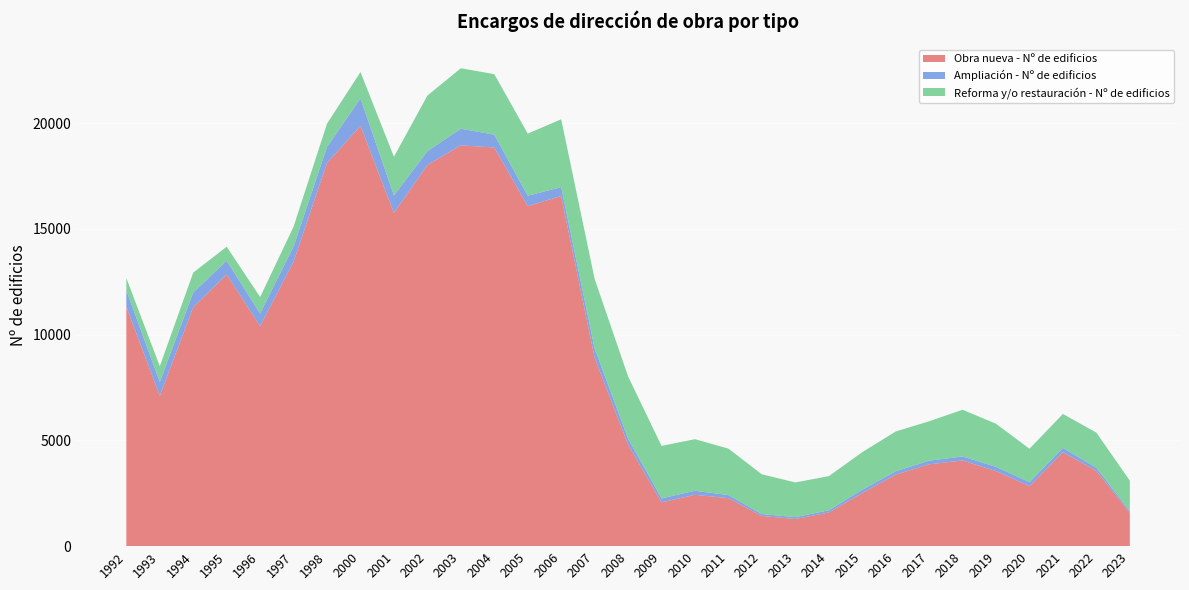

Reading left to right, extract all data points from this chart.

Obra nueva - Nº de edificios: 1992=11316	1993=7105	1994=11295	1995=12838	1996=10400	1997=13446	1998=18120	2000=19863	2001=15751	2002=18017	2003=18947	2004=18843	2005=16074	2006=16552	2007=8906	2008=4795	2009=2071	2010=2426	2011=2269	2012=1427	2013=1283	2014=1592	2015=2510	2016=3382	2017=3868	2018=4050	2019=3547	2020=2833	2021=4440	2022=3558	2023=1578
Ampliación - Nº de edificios: 1992=778	1993=658	1994=698	1995=653	1996=602	1997=722	1998=757	2000=1302	2001=827	2002=655	2003=786	2004=609	2005=491	2006=421	2007=445	2008=288	2009=189	2010=192	2011=146	2012=90	2013=87	2014=104	2015=158	2016=158	2017=171	2018=192	2019=203	2020=193	2021=206	2022=148	2023=80
Reforma y/o restauración - Nº de edificios: 1992=578	1993=741	1994=938	1995=663	1996=772	1997=936	1998=1097	2000=1246	2001=1827	2002=2626	2003=2858	2004=2861	2005=2935	2006=3206	2007=3280	2008=2941	2009=2479	2010=2438	2011=2195	2012=1878	2013=1642	2014=1612	2015=1773	2016=1880	2017=1863	2018=2206	2019=2035	2020=1577	2021=1603	2022=1660	2023=1438